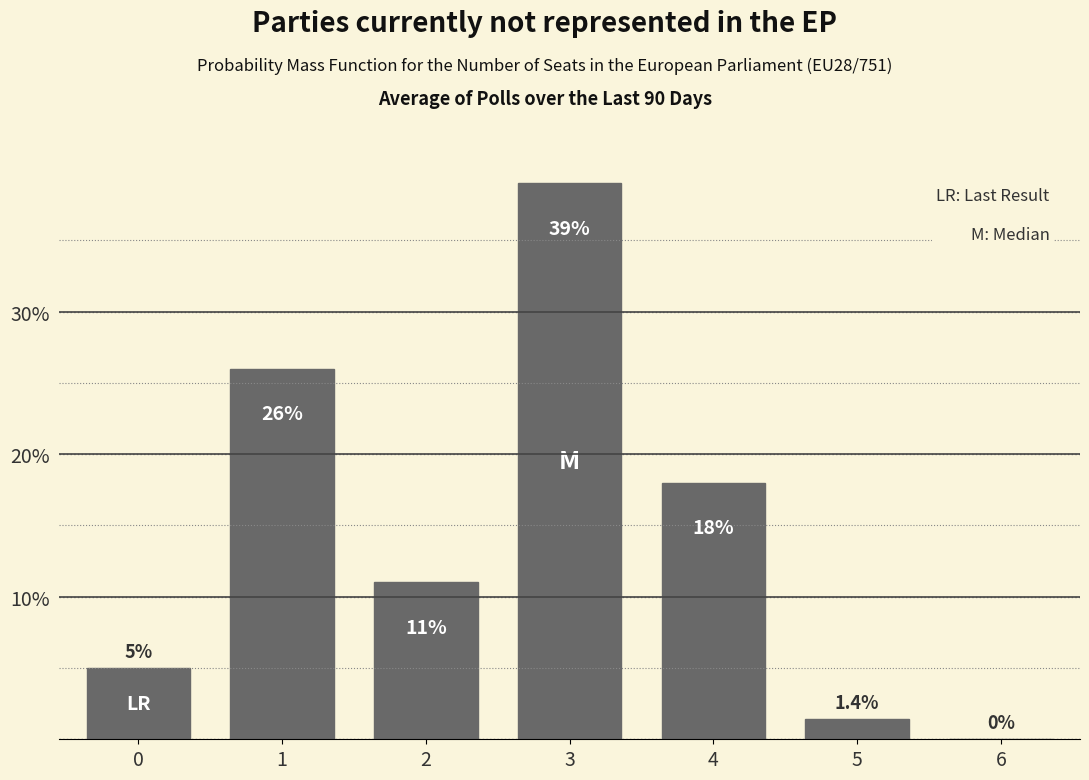

Reading left to right, list all the values displayed in this chart.

0=5.0	1=26.0	2=11.0	3=39.0	4=18.0	5=1.4	6=0.0